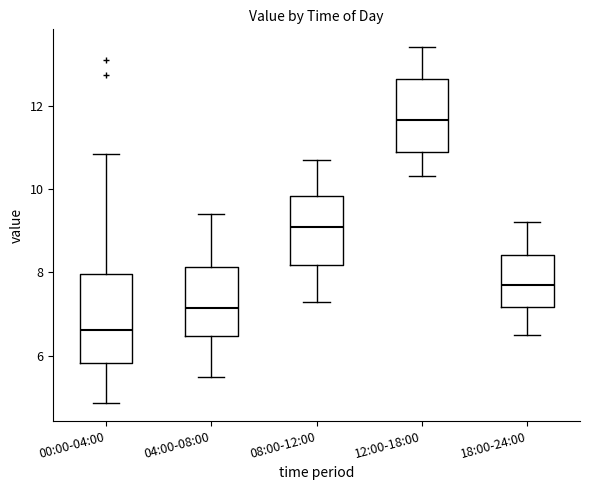

Which box has the highest median line?

12:00-18:00